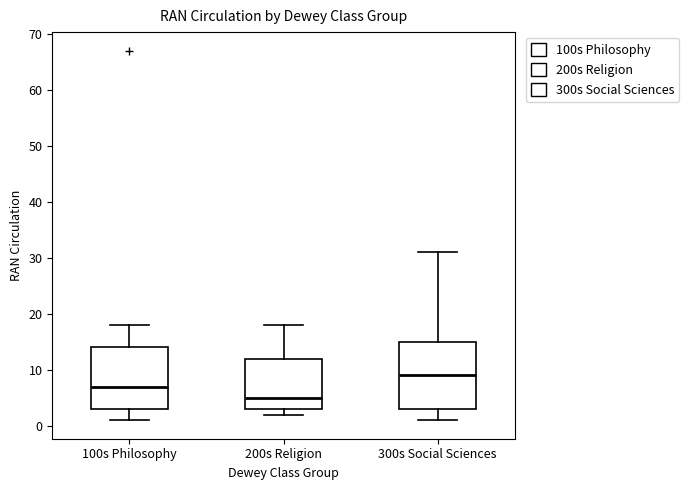

Reading left to right, read every box against the y-axis: the position of its median line, the range the box covers, and the ends of its whiskers. The values are not printed on the chart, so give them approximately, as read against the axis.

100s Philosophy: median 7, box 3 to 14, whiskers 1 to 18
200s Religion: median 5, box 3 to 12, whiskers 2 to 18
300s Social Sciences: median 9, box 3 to 15, whiskers 1 to 31